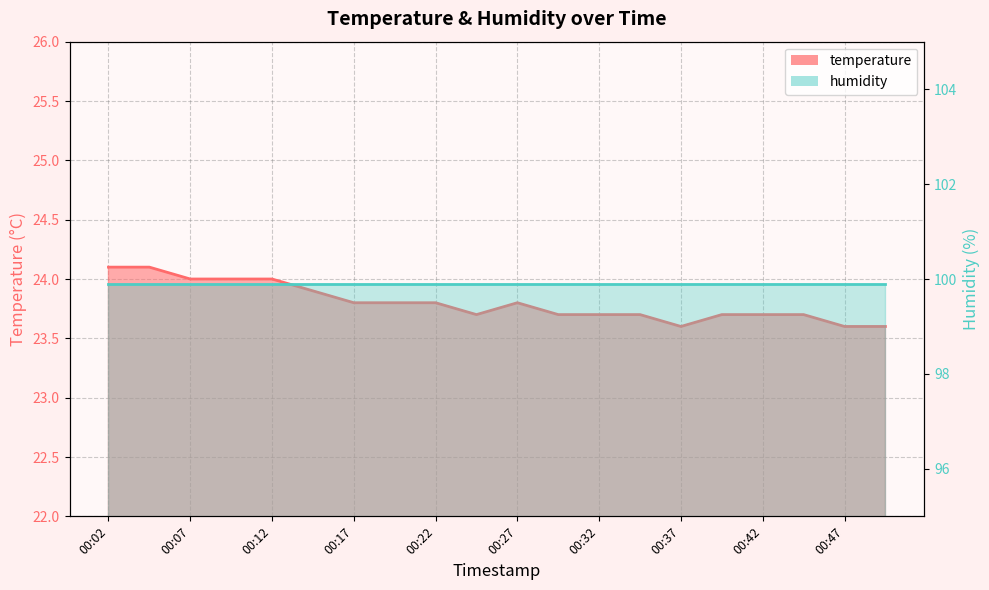

The chart shows a value of 23.7 at 00:39. True or false?

True